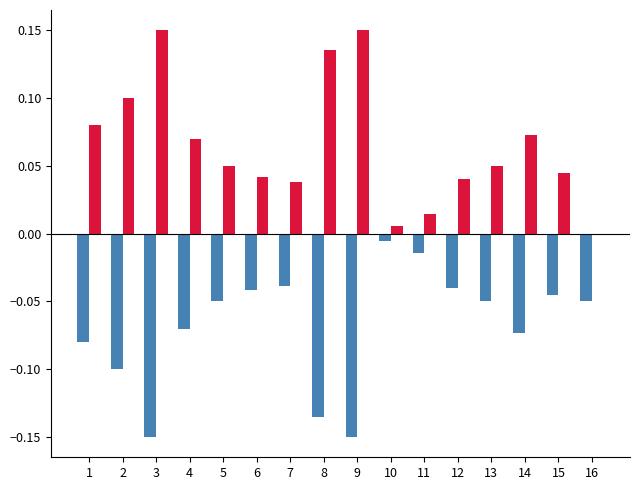

Does the chart contain stacked bars?

No